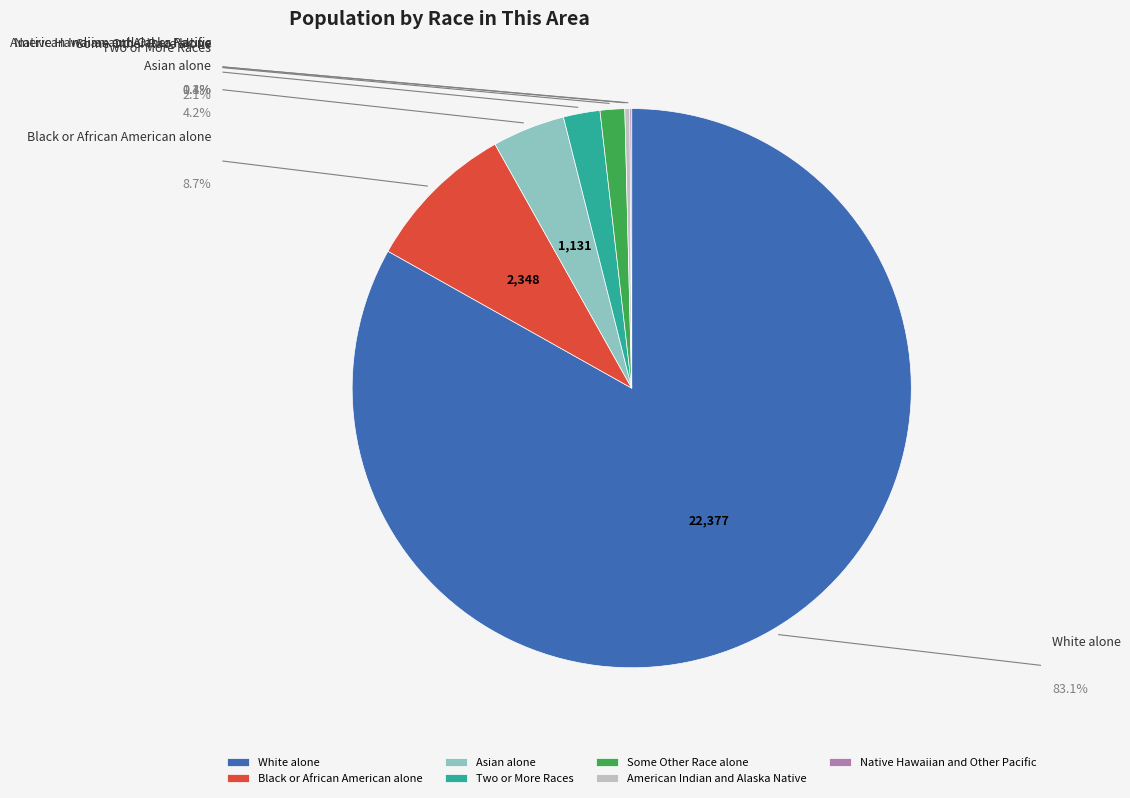

Which has a higher value, Asian alone or Two or More Races?

Asian alone